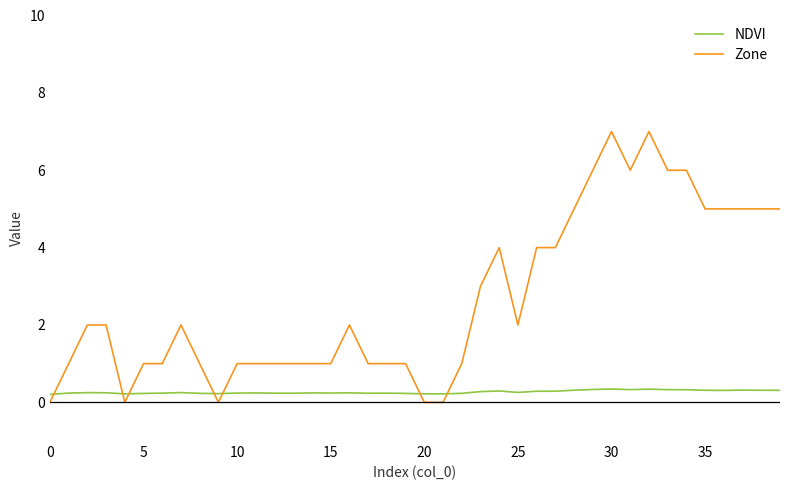

What is the average value of the NDVI series?

0.3